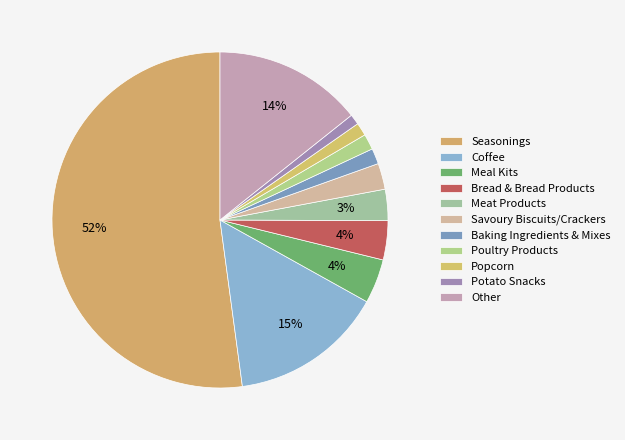

How many slices are in this pie chart?

11